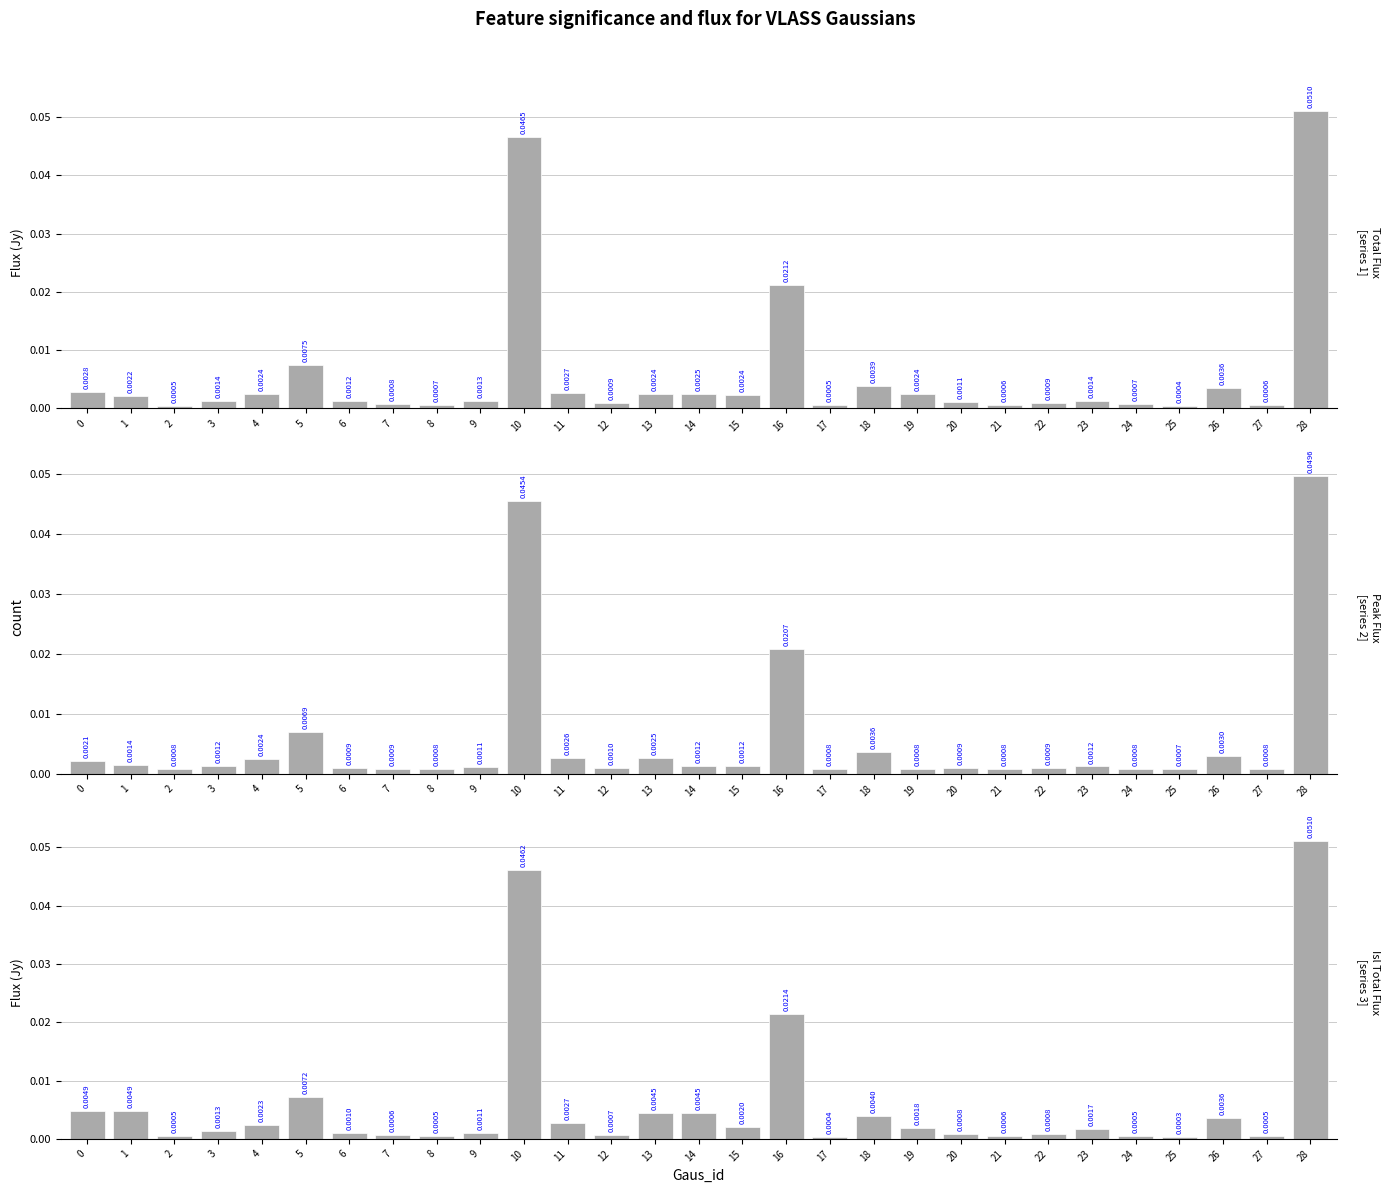

Which has a higher value, 9 or 5?

5